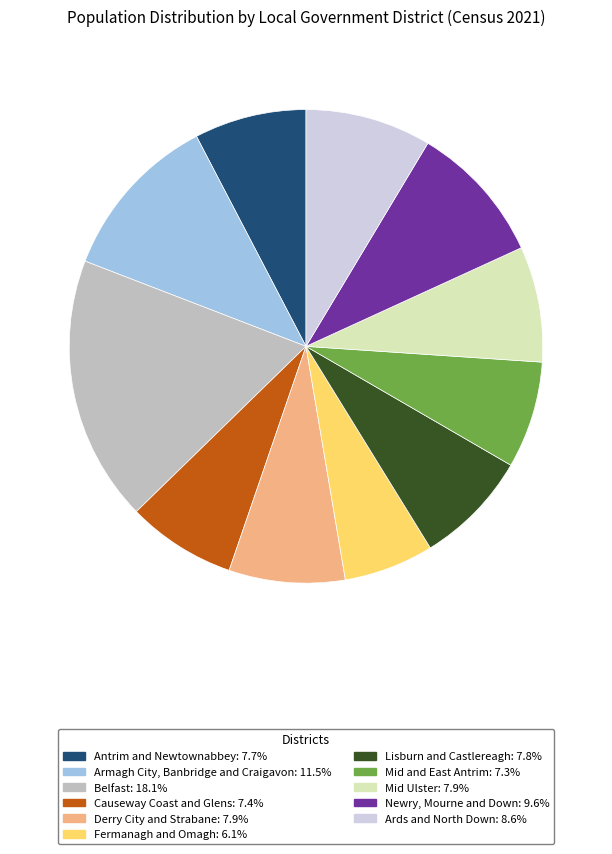

Is it true that Ards and North Down is 20% of the pie?

False